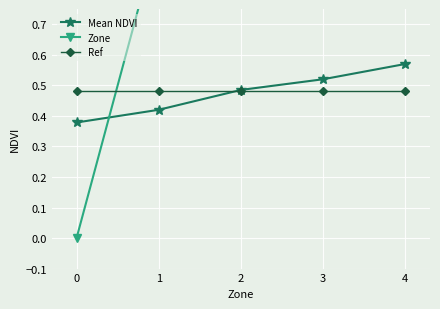

Is it true that Mean NDVI equals 0.6 at 4?

True